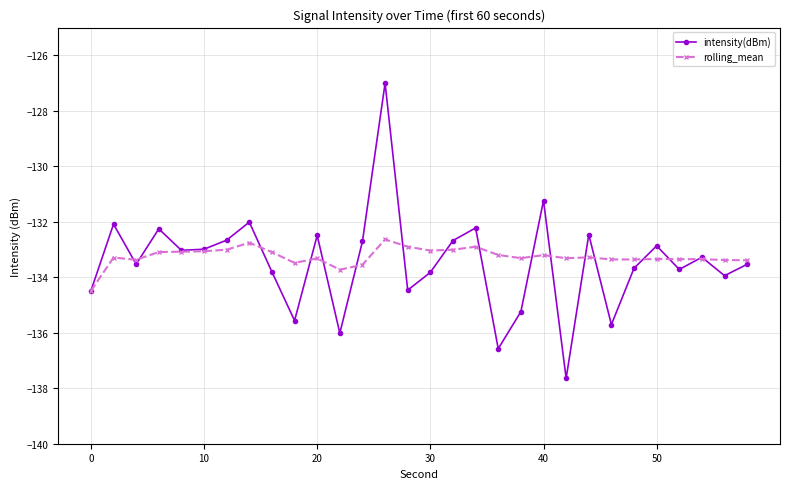

How many lines are shown in the chart?

2